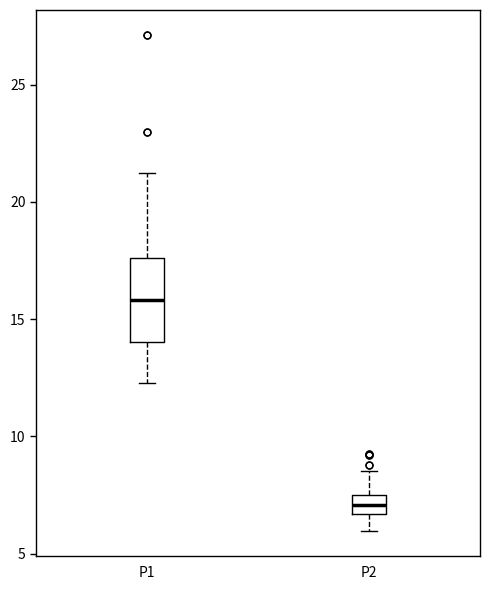

Reading left to right, transcribe this box plot: for each box, give where its median line is, the range the box spans, and where its two whiskers end, as read against the y-axis. The values are not printed on the chart, so give them approximately, as read against the axis.

P1: median 16.0, box 14.0 to 17.5, whiskers 12.5 to 21.5
P2: median 7.0, box 6.5 to 7.5, whiskers 6.0 to 8.5